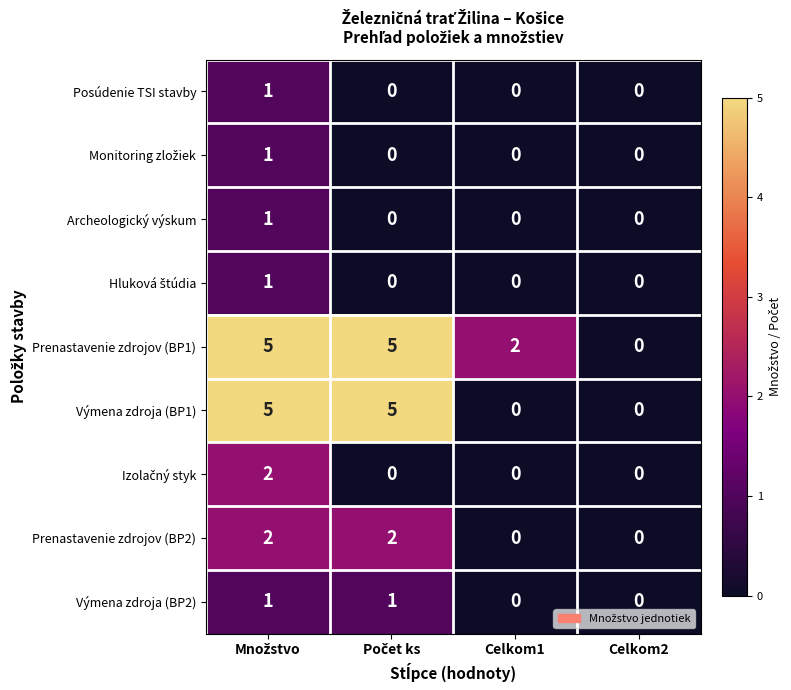

What is the greatest value displayed?

5